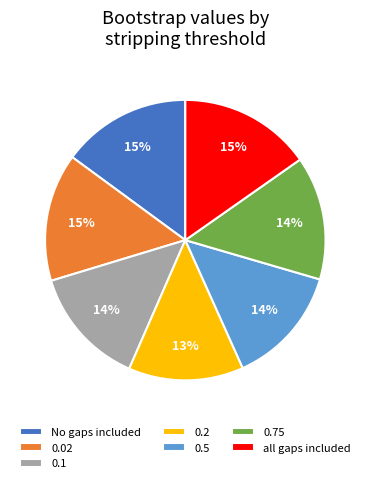

Between 0.02 and 0.1, which is larger?

0.02